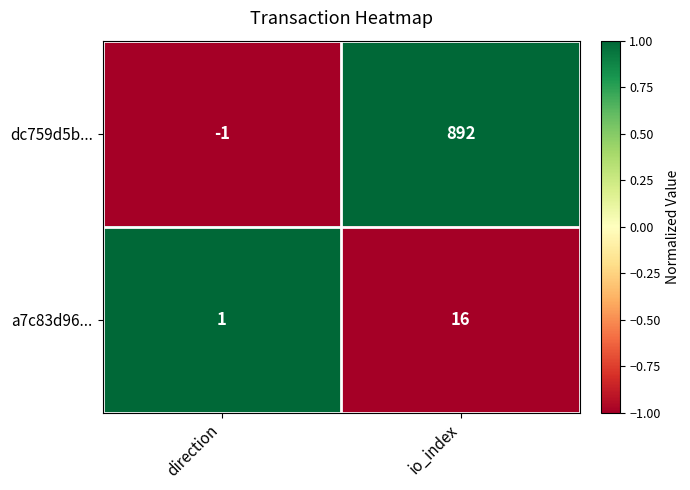

The value of a7c83d96... at direction is 1. True or false?

True